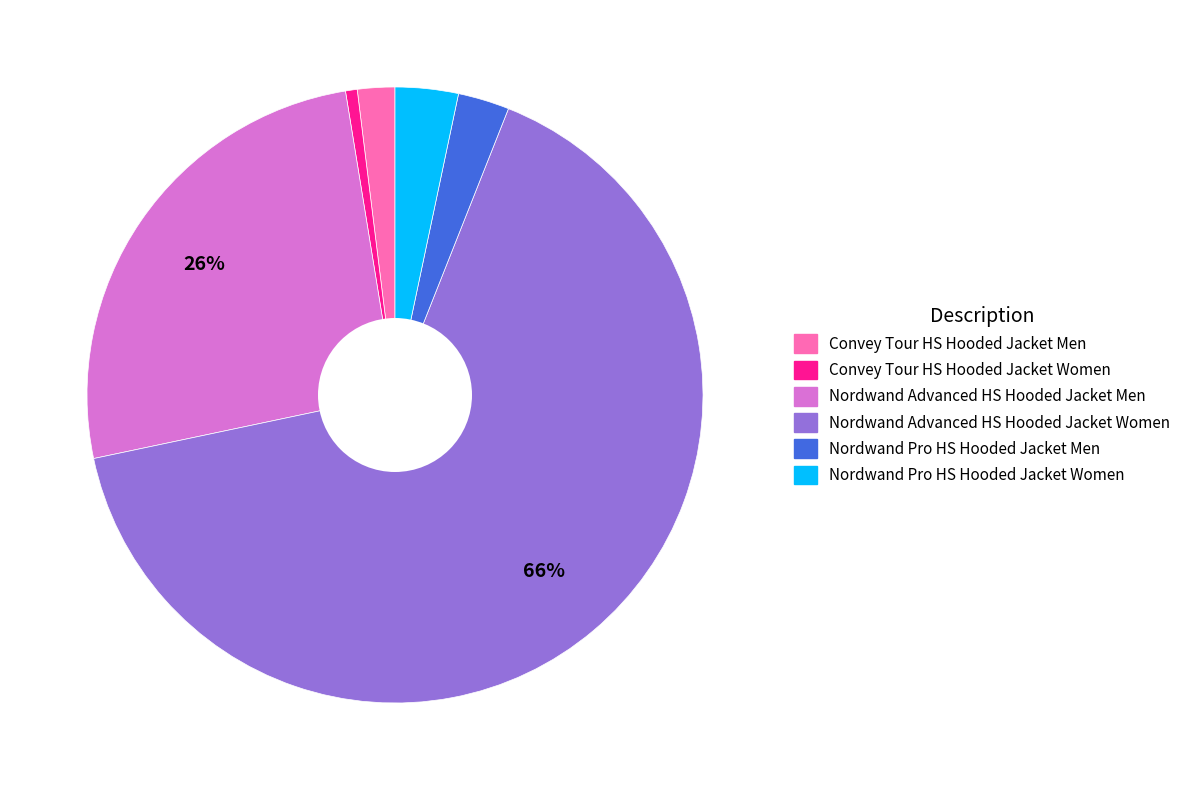

How many segments does this pie chart have?

6